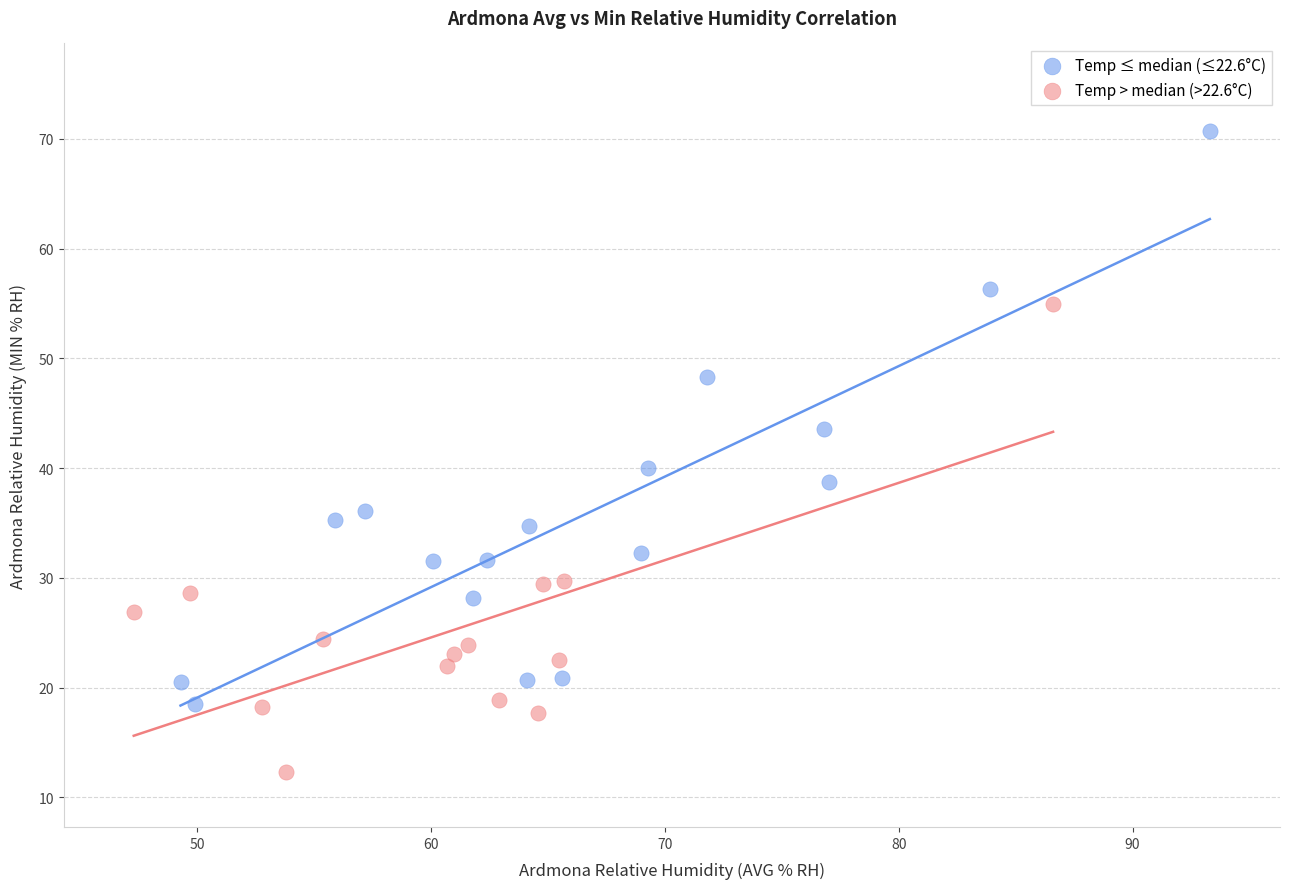

Which series contains the lowest Y value?

Temp > median (>22.6°C)